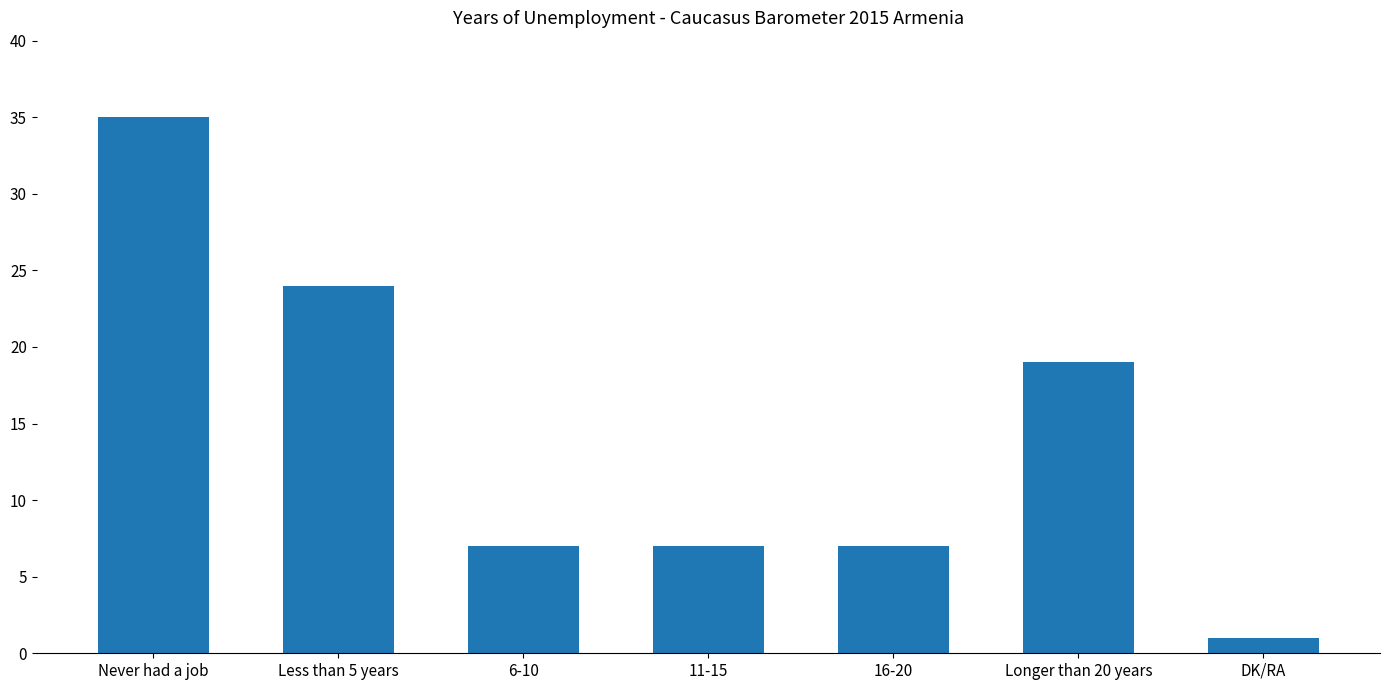

The chart shows a value of 7 at 6-10. True or false?

True